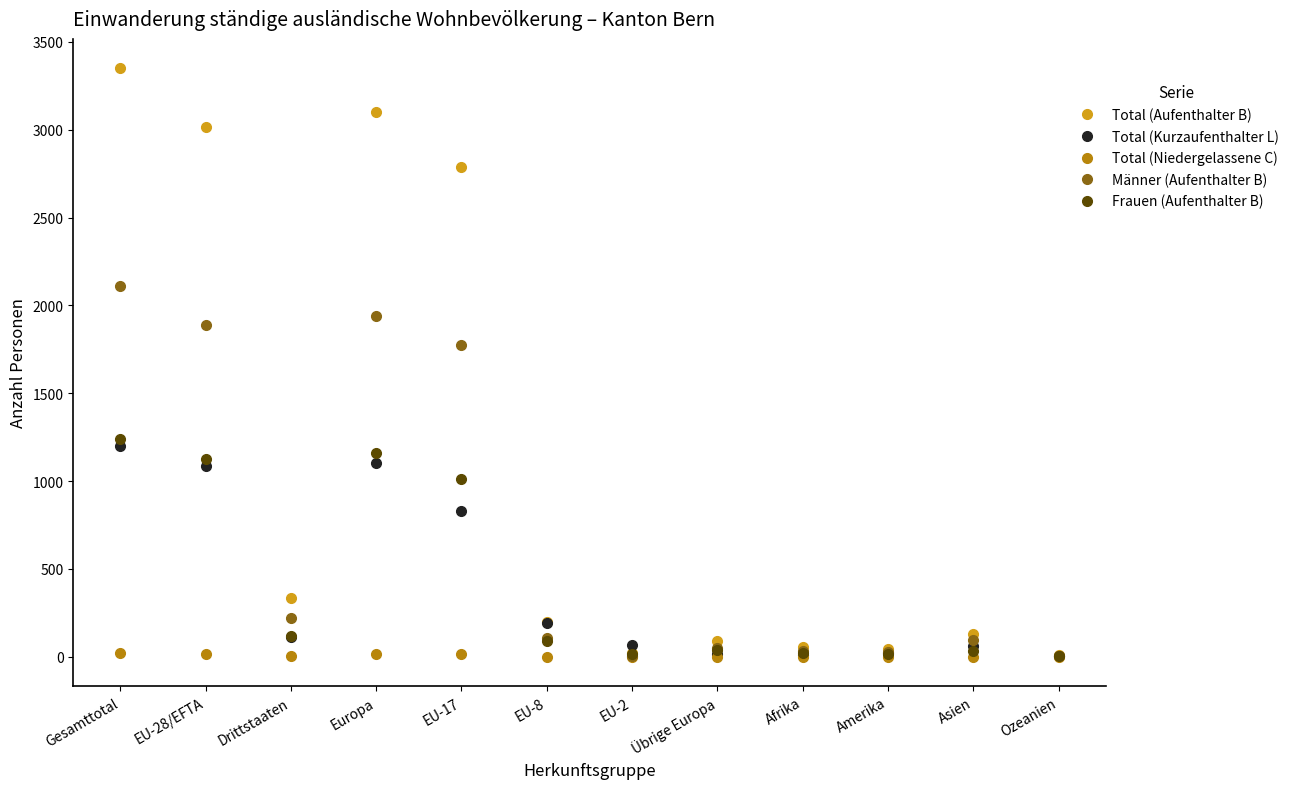

At how many categories does at least one series exceed 360?

4